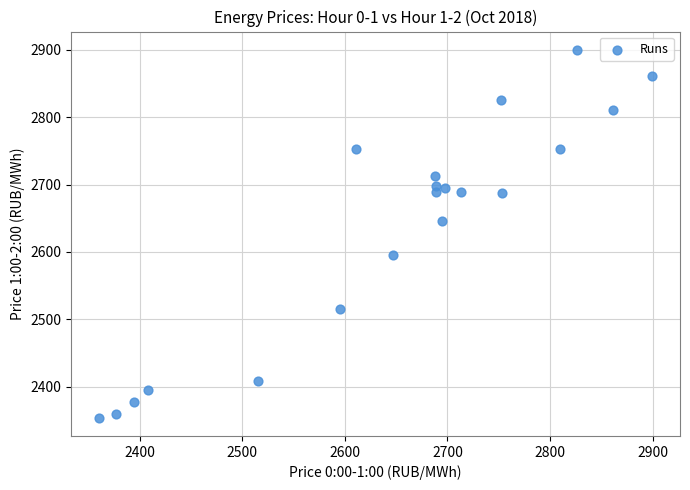

What is the range of Y values (max minus min)?

545.4